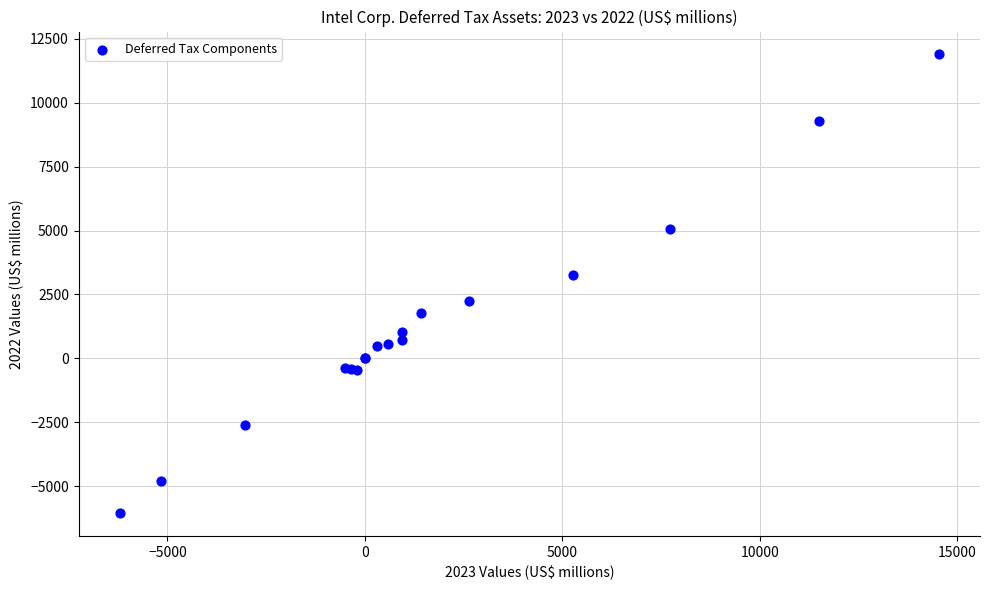

What Y value in the scatter plot is closest to 2917?

3248